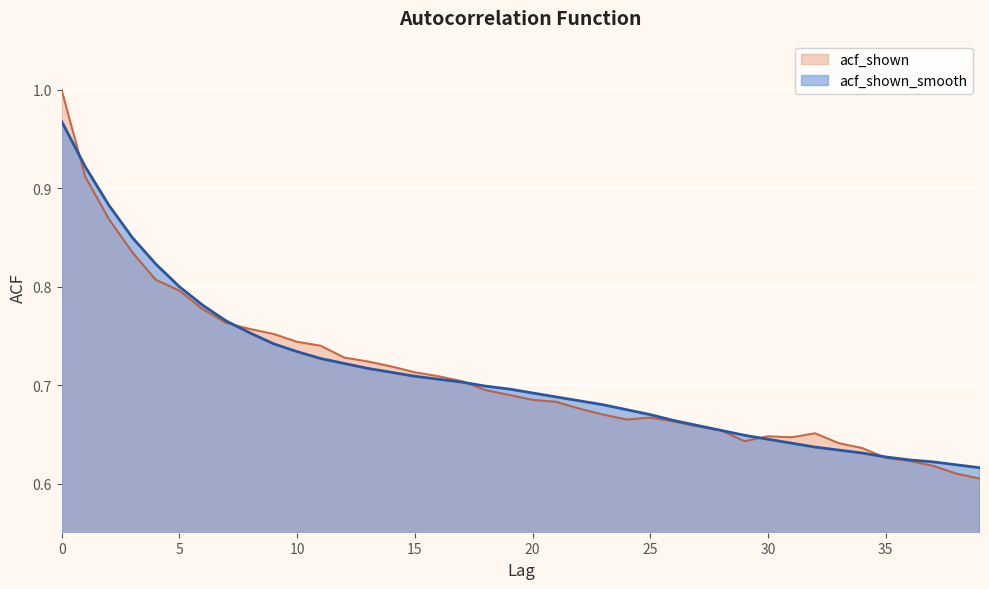

What is the difference between the maximum and second lowest values in the acf_shown_smooth series?

0.3